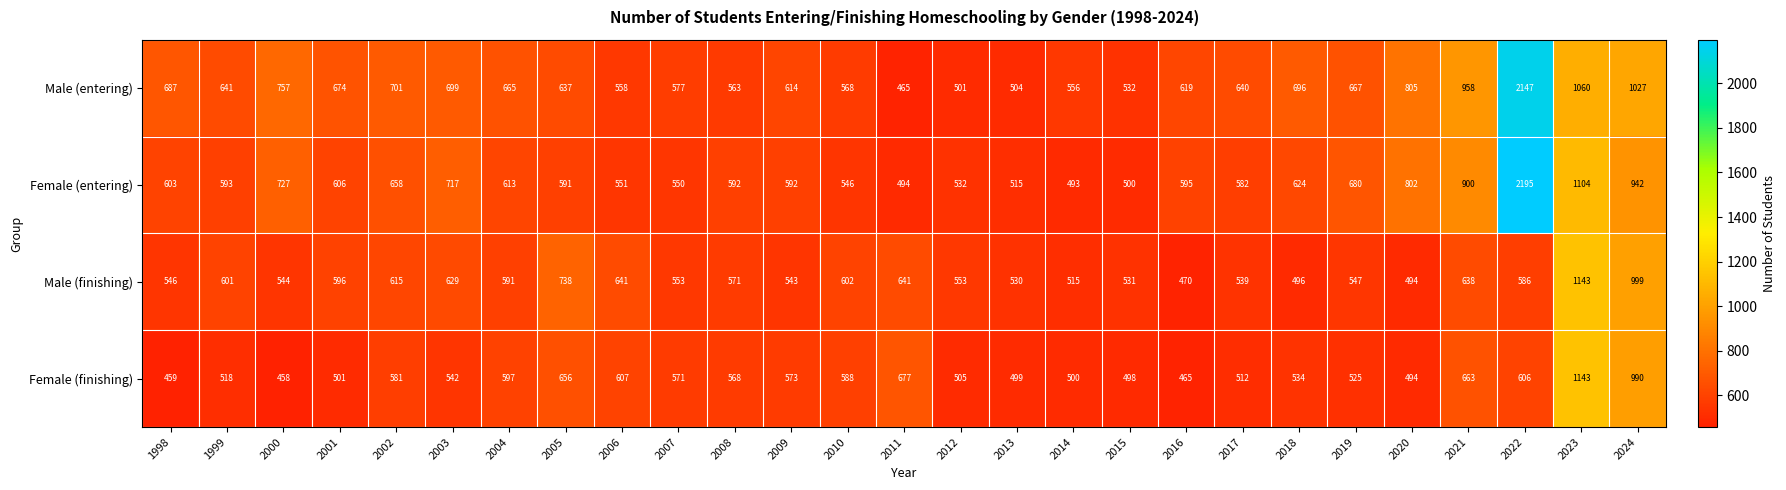

What is the total value across all series at 2020?

2595